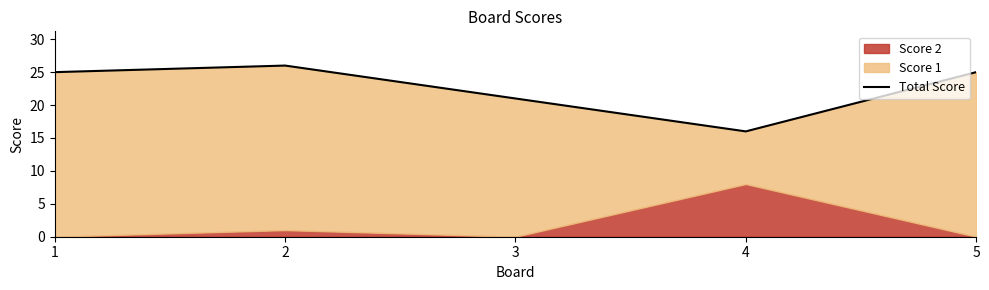

Where is the data nearest to the value 21?

3